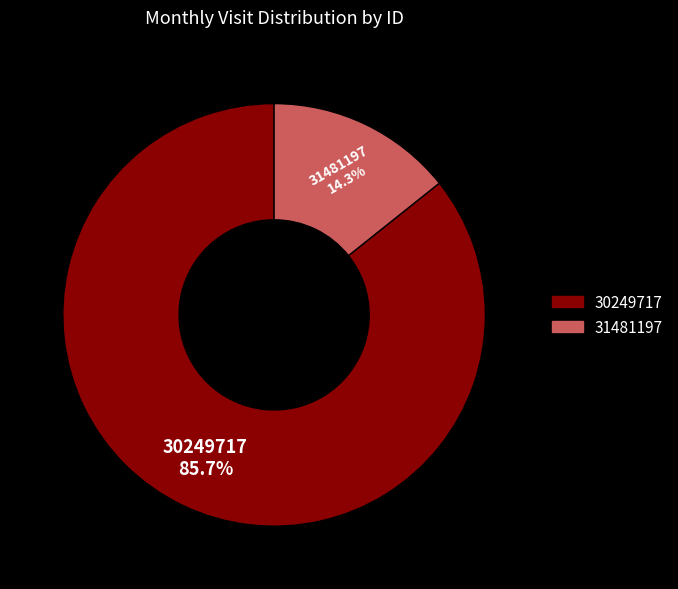

To the nearest percent, what is the average slice percentage?

50%